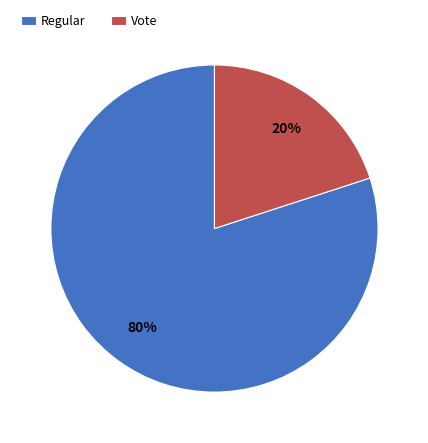

What is the largest slice in the pie chart?

Regular